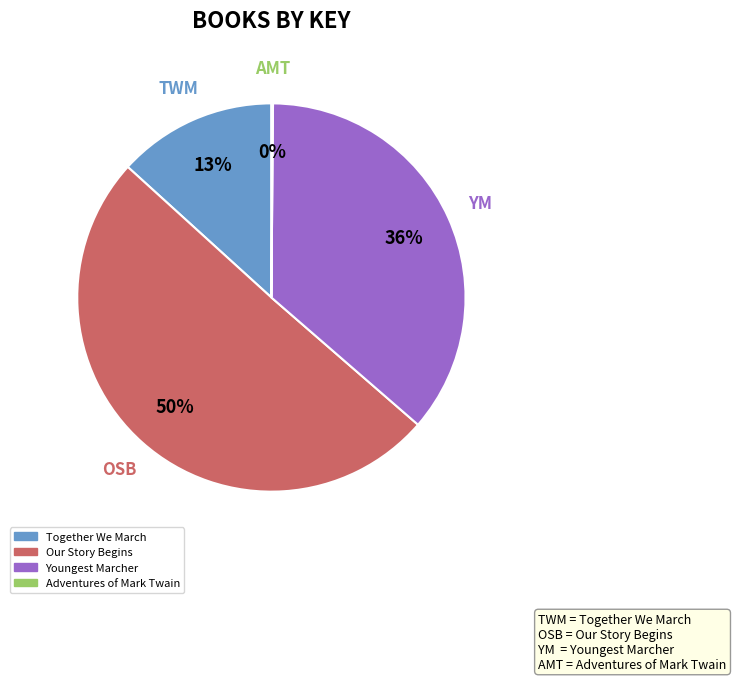

What is the largest slice in the pie chart?

Our Story Begins